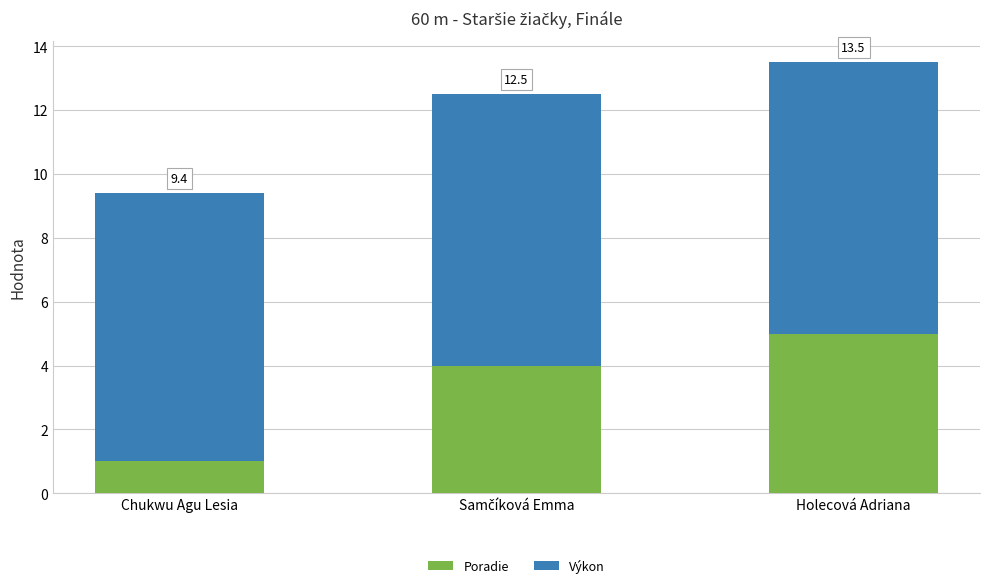

Is it true that Poradie equals 0.5 at Chukwu Agu Lesia?

False